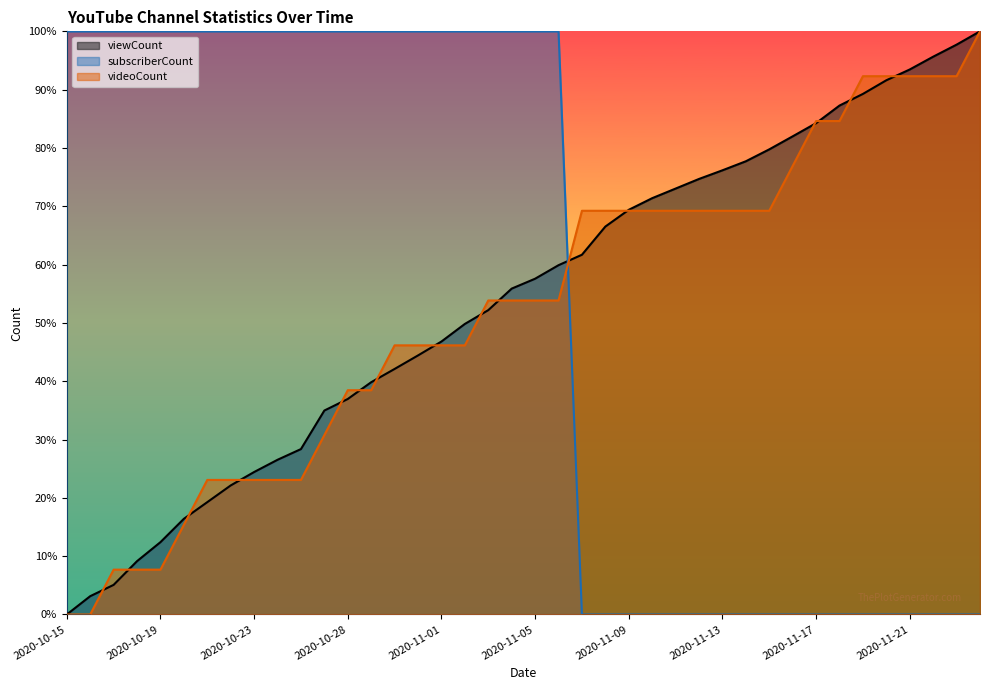

At how many categories does at least one series exceed 0?

40